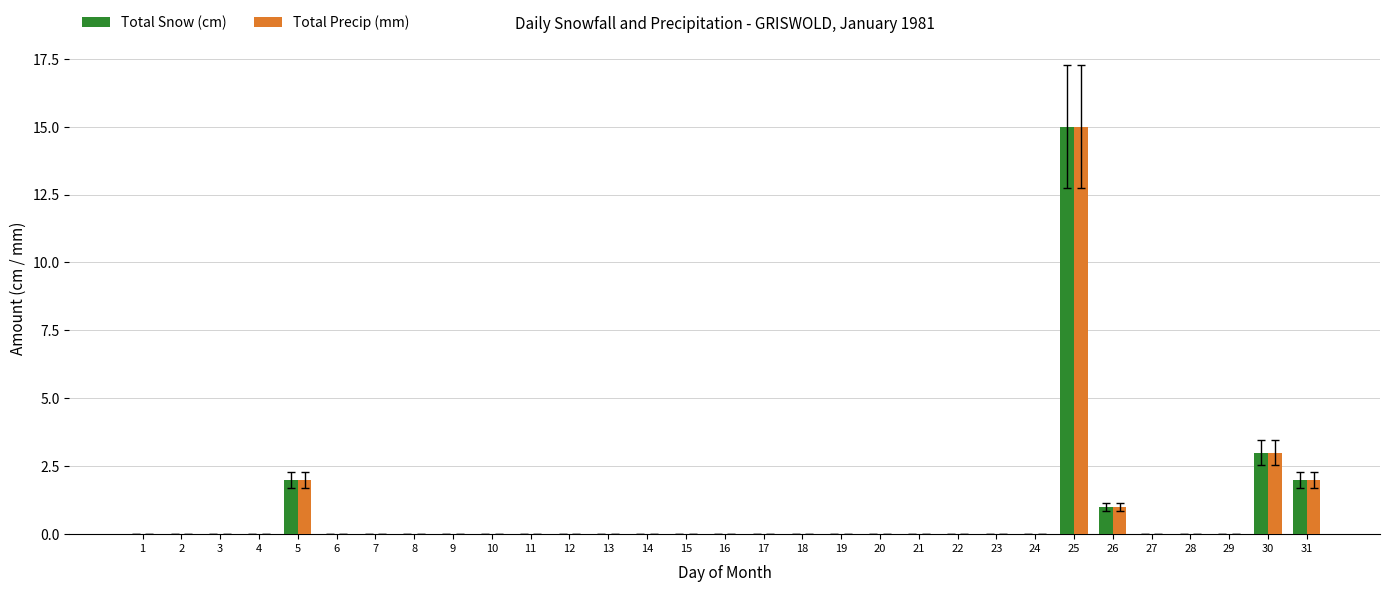

At which category is the sum across all series the highest?

25